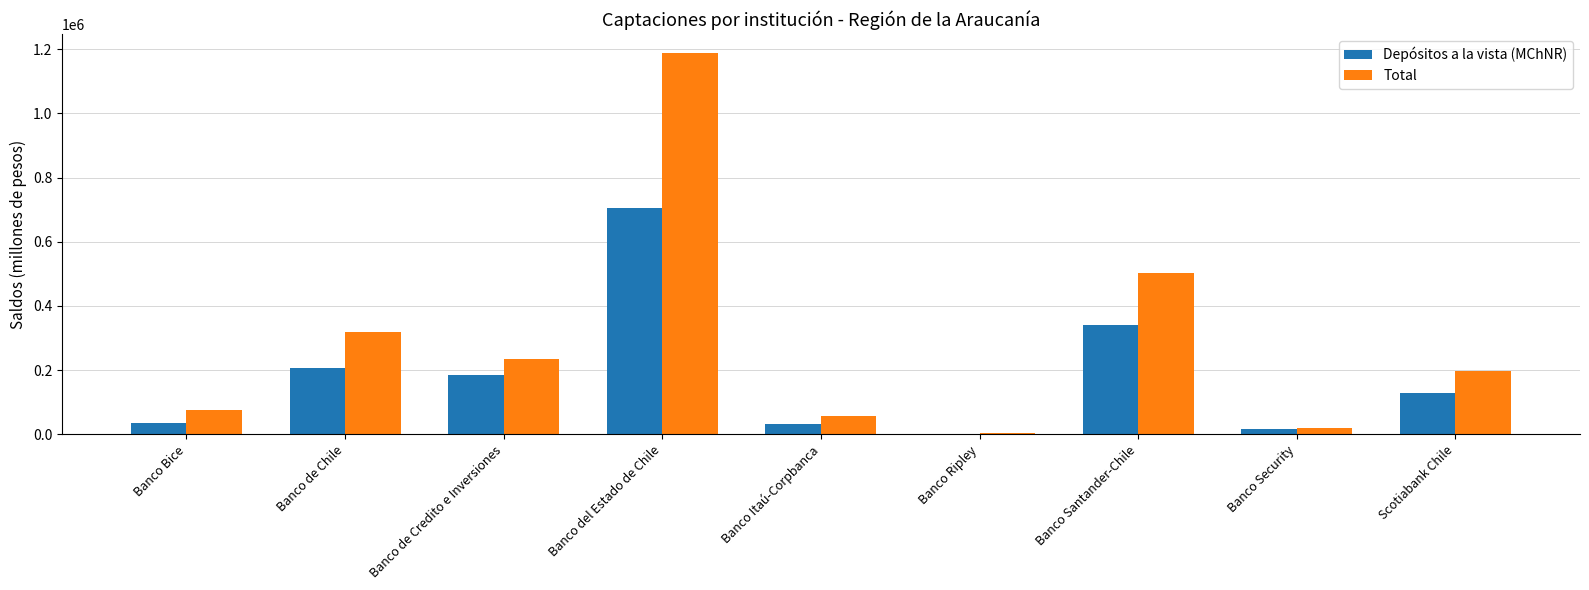

Which series has the widest spread of values?

Total